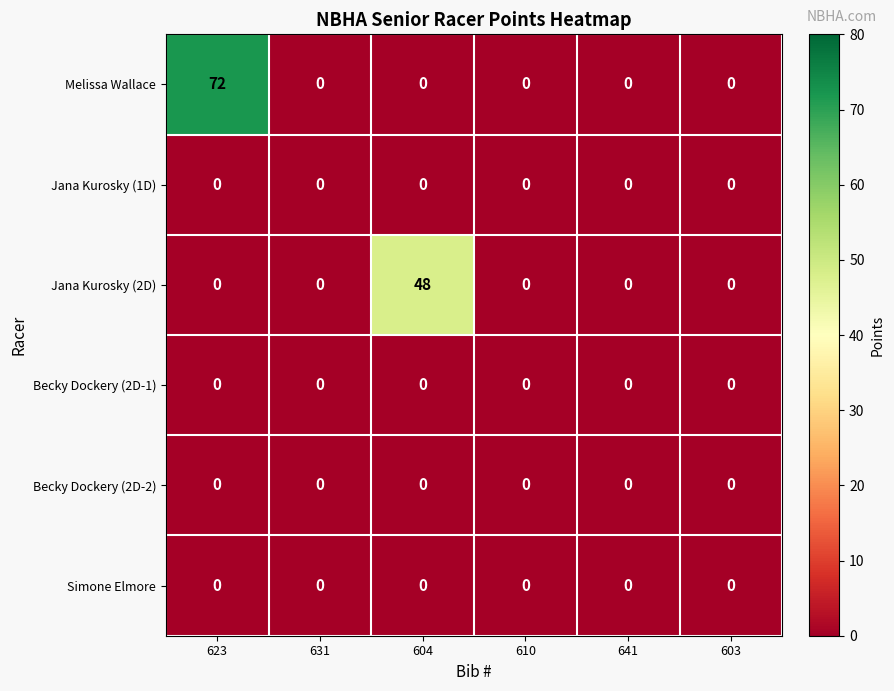

Which label corresponds to the largest value in the chart?

623